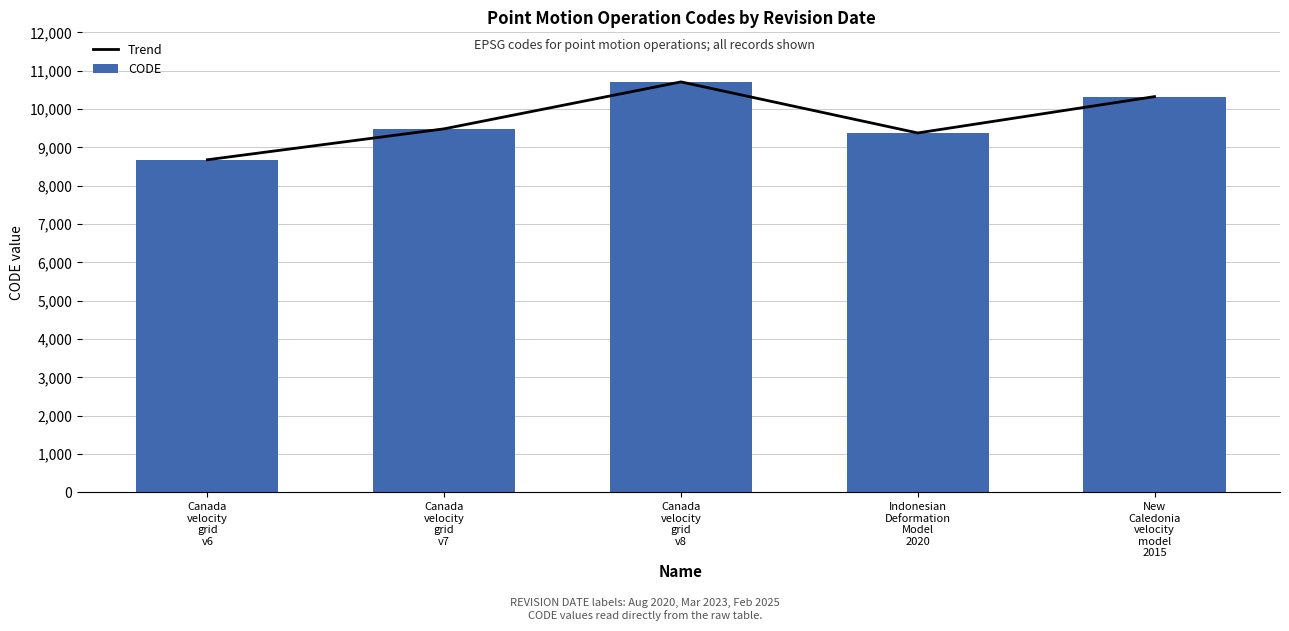

What is the average value of the CODE series?

9713